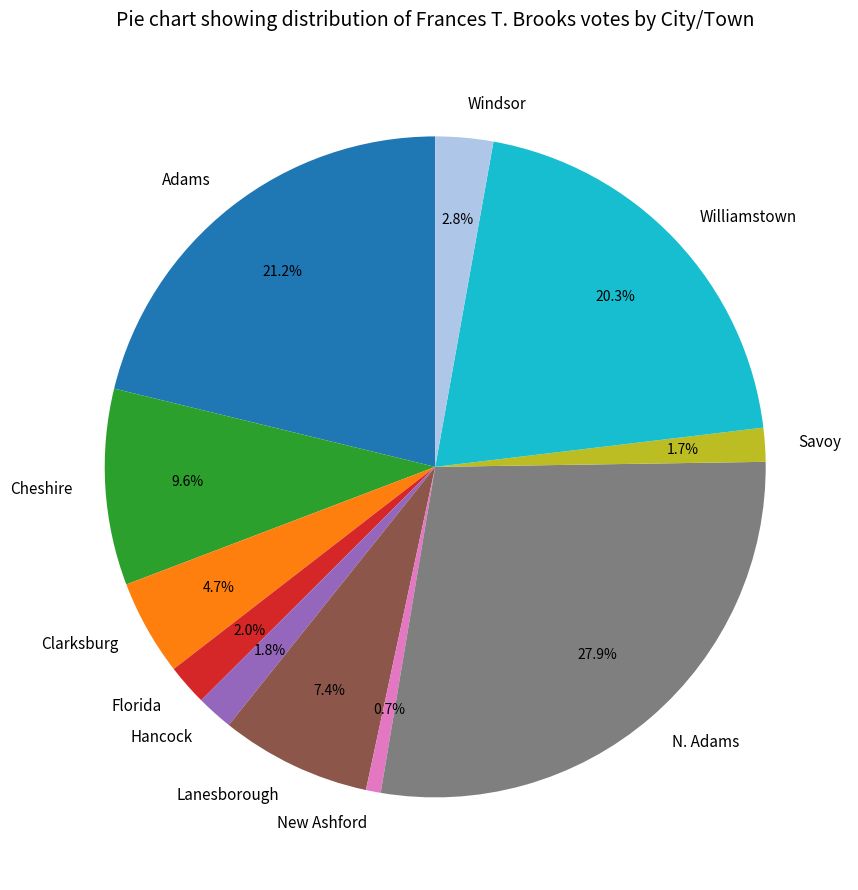

Does any single category account for the majority?

No